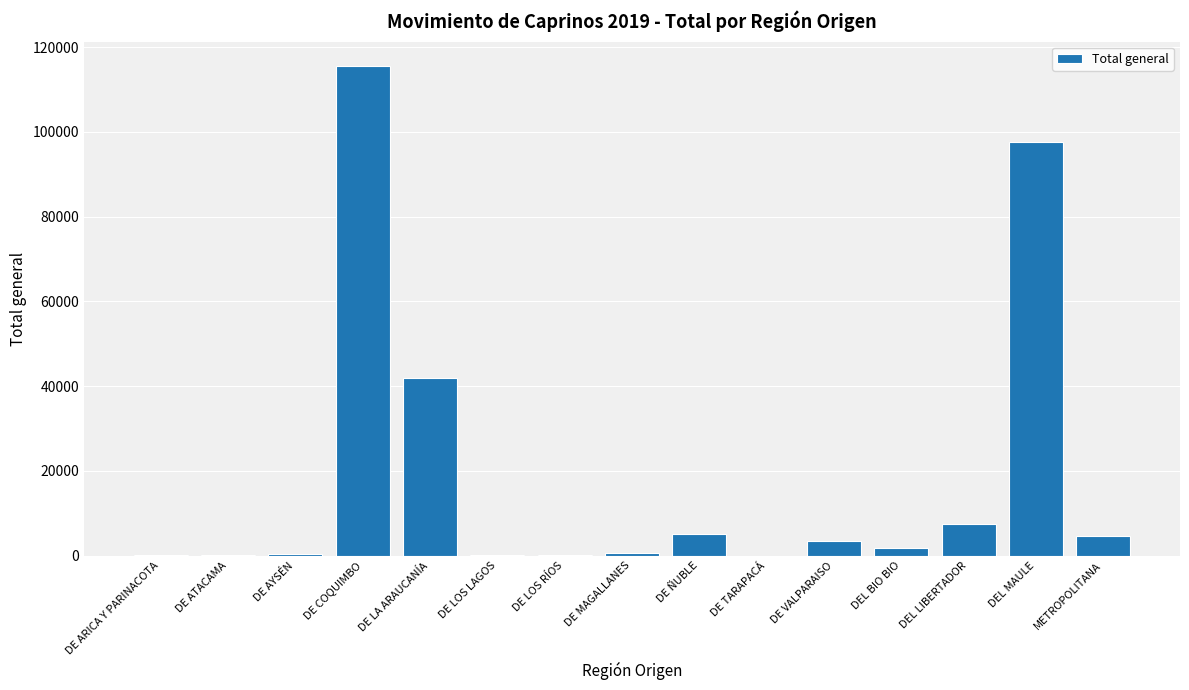

What is the average value?

18550